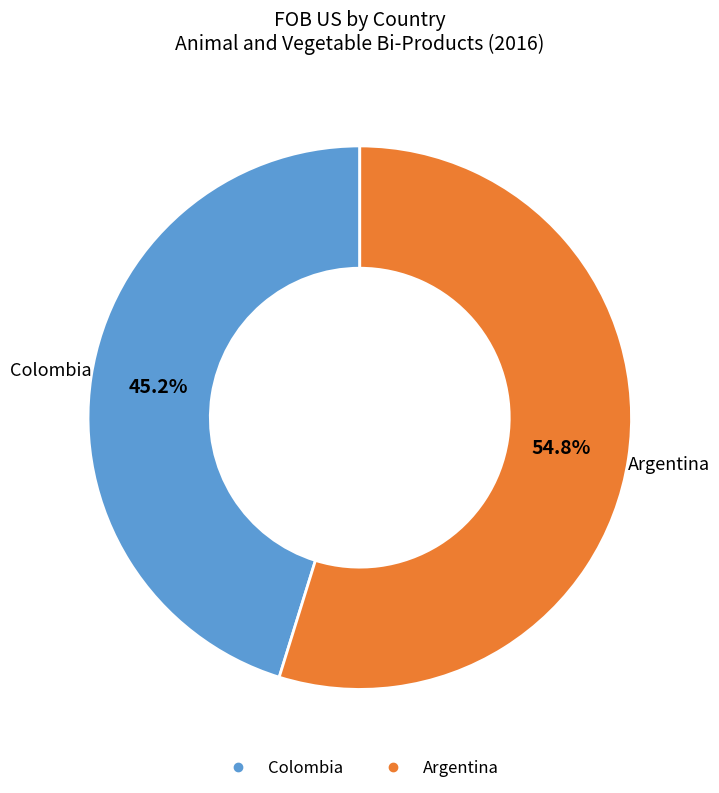

What is the total percentage of Colombia and Argentina?

100.0%